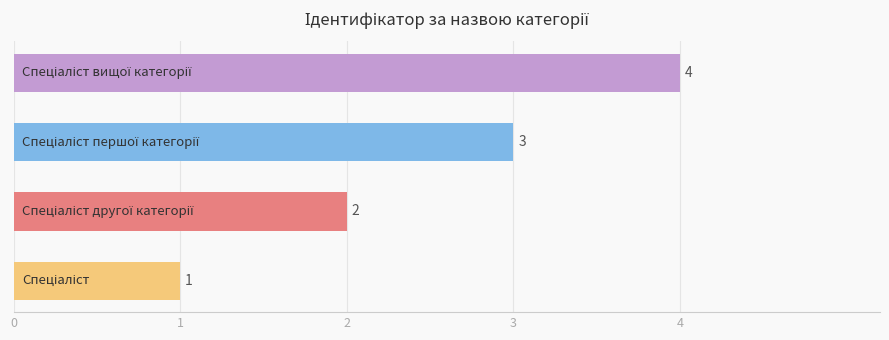

What is the greatest value displayed?

4